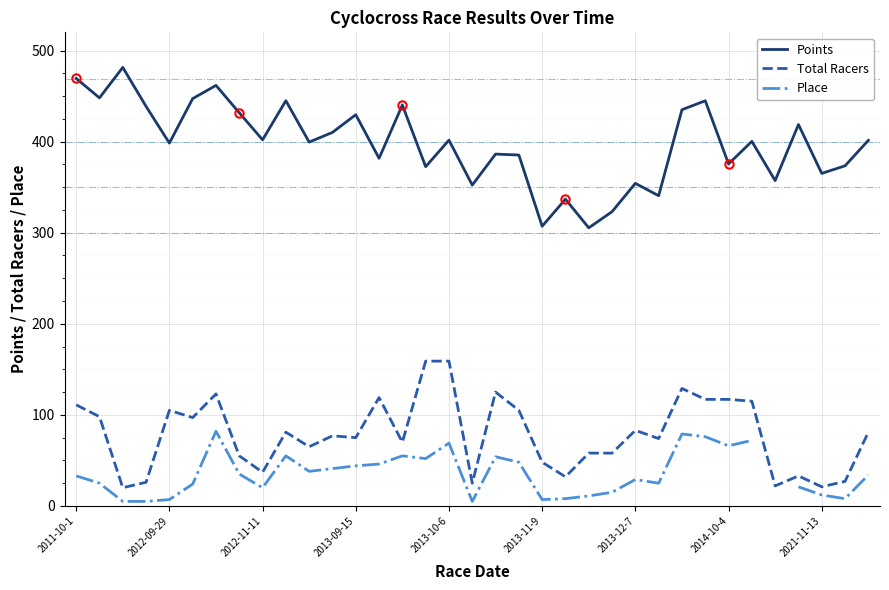

True or false: Total Racers and Points cross at least once.

False